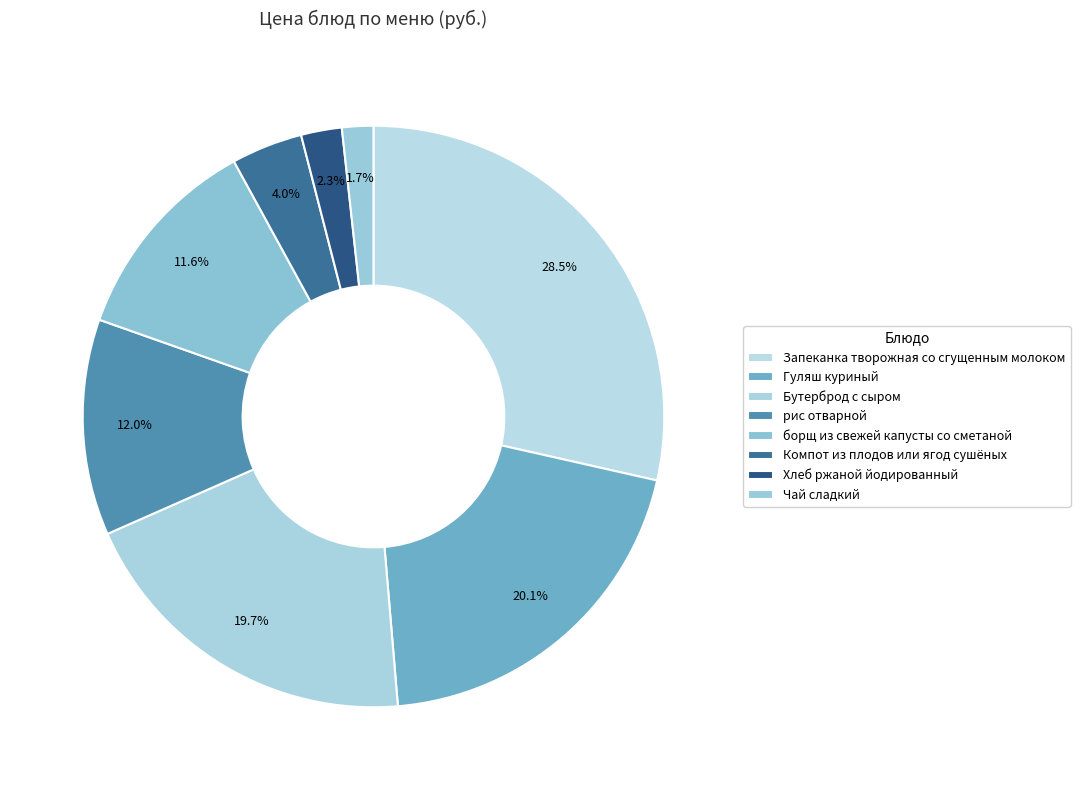

How many segments does this pie chart have?

8